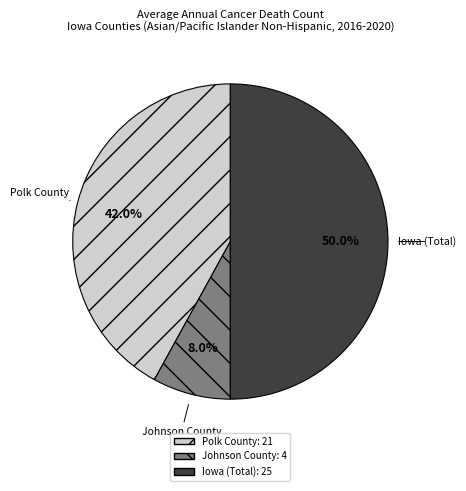

To the nearest percent, what is the average slice percentage?

33%